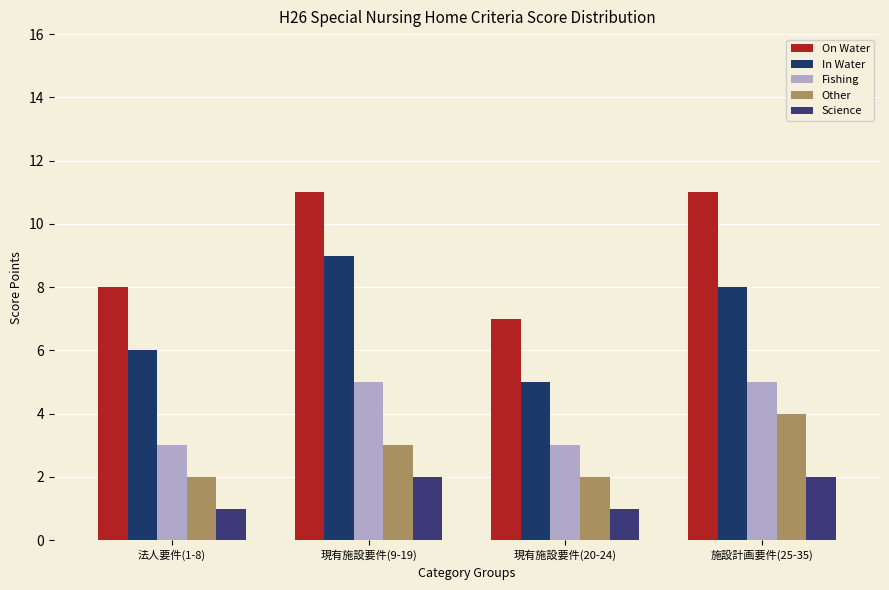

What is the smallest value displayed?

1